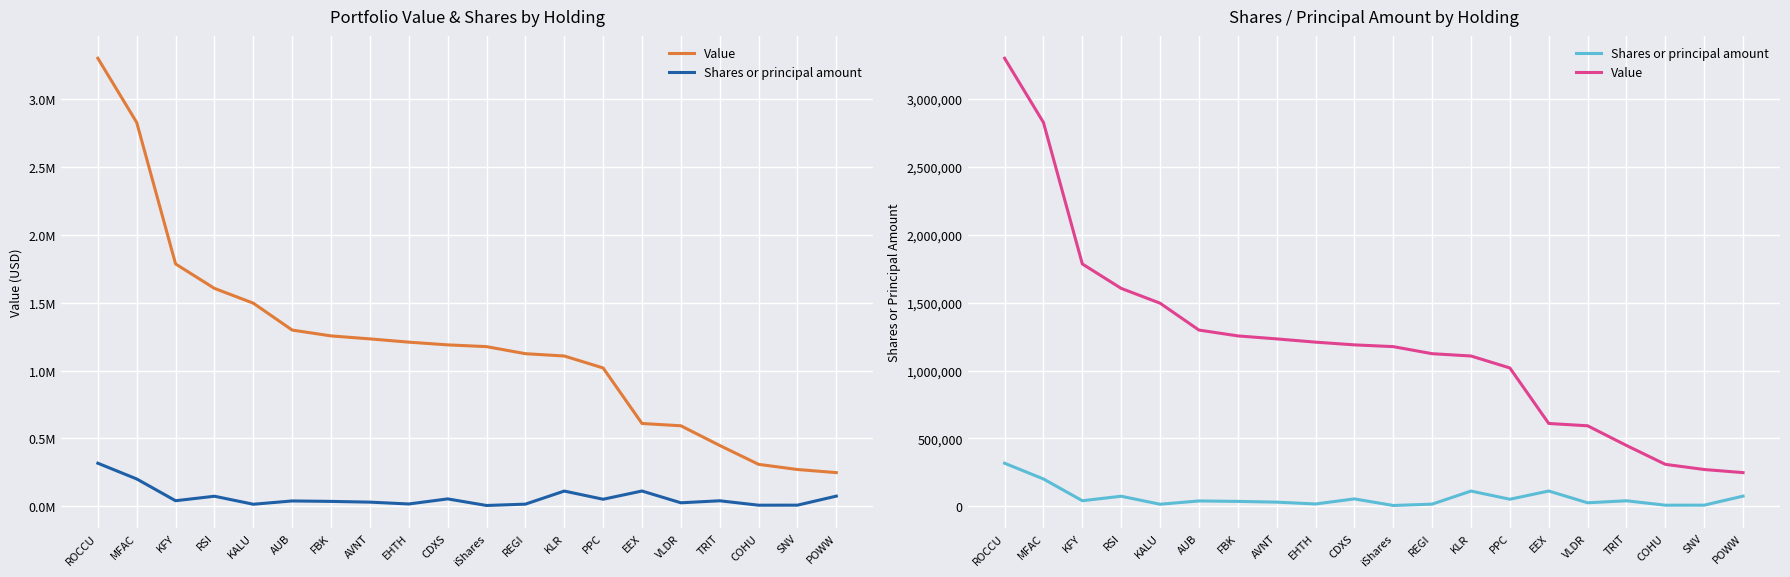

Rank the categories by Shares or principal amount value from highest to lowest.

ROCCU, MFAC, EEX, KLR, POWW, RSI, CDXS, PPC, KFY, TRIT, AUB, FBK, AVNT, VLDR, EHTH, REGI, KALU, SNV, COHU, iShares